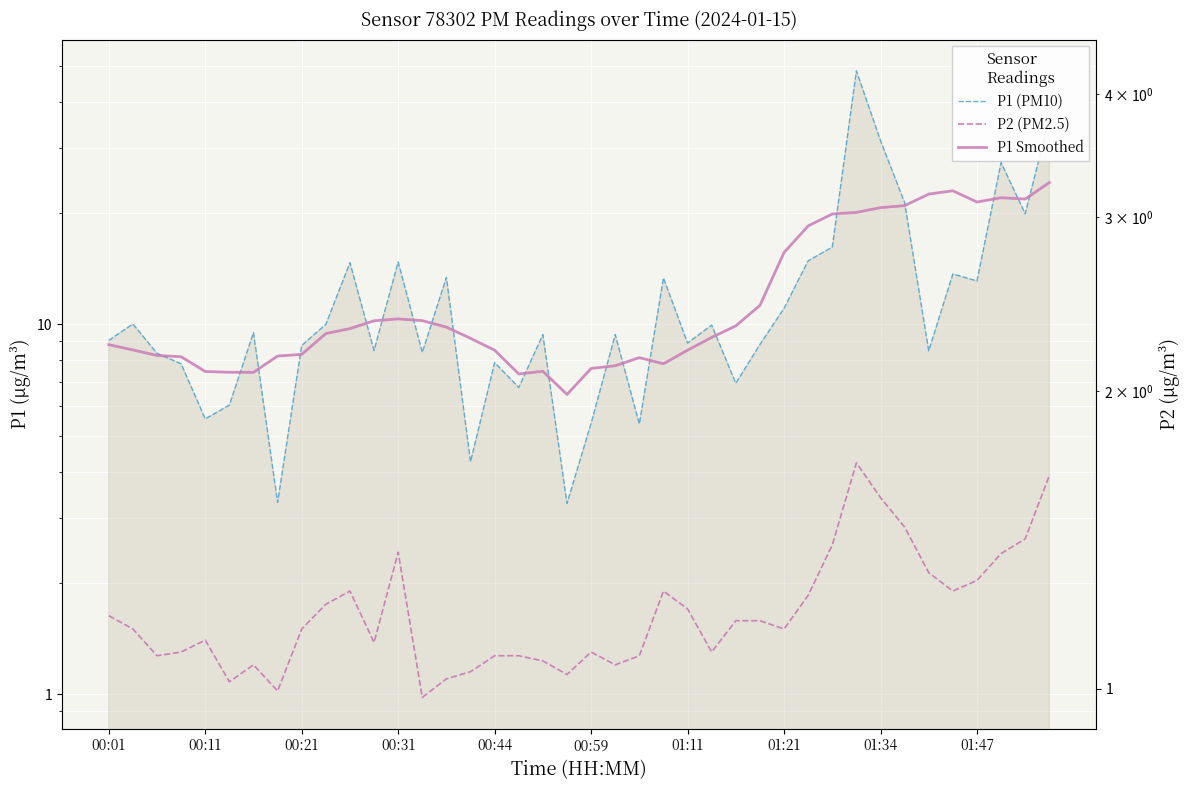

In P1 (PM10), how many points are lower than both neighbors (excluding endpoints)?

13